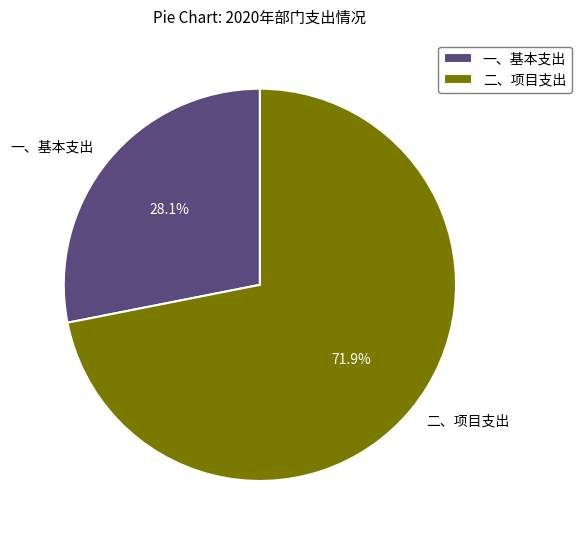

How many slices are in this pie chart?

2